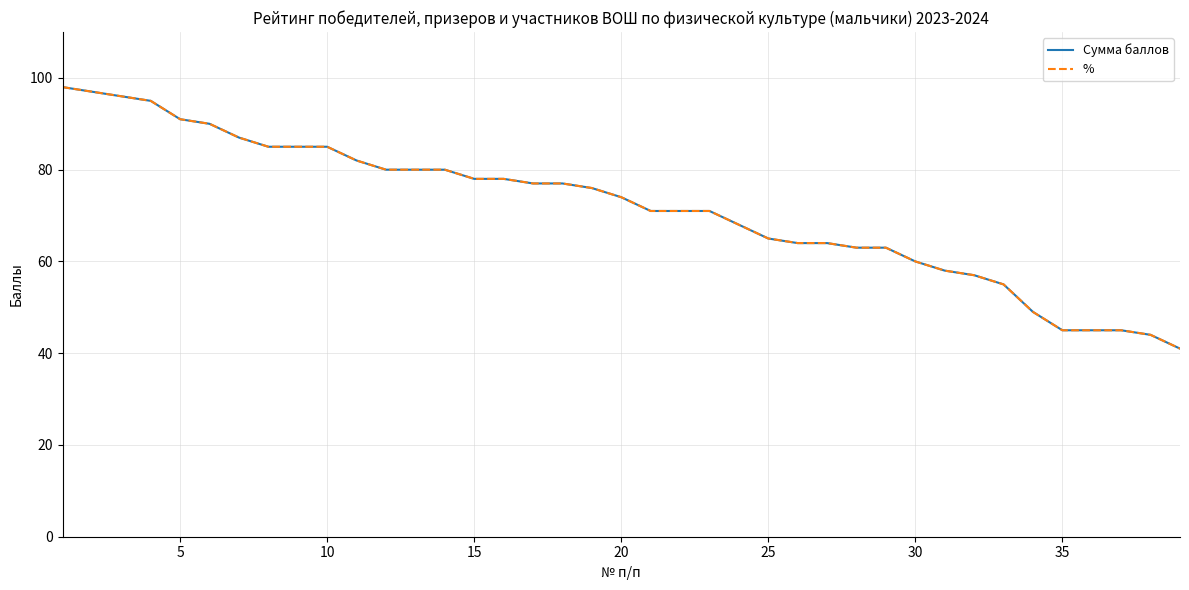

How many lines are shown in the chart?

2